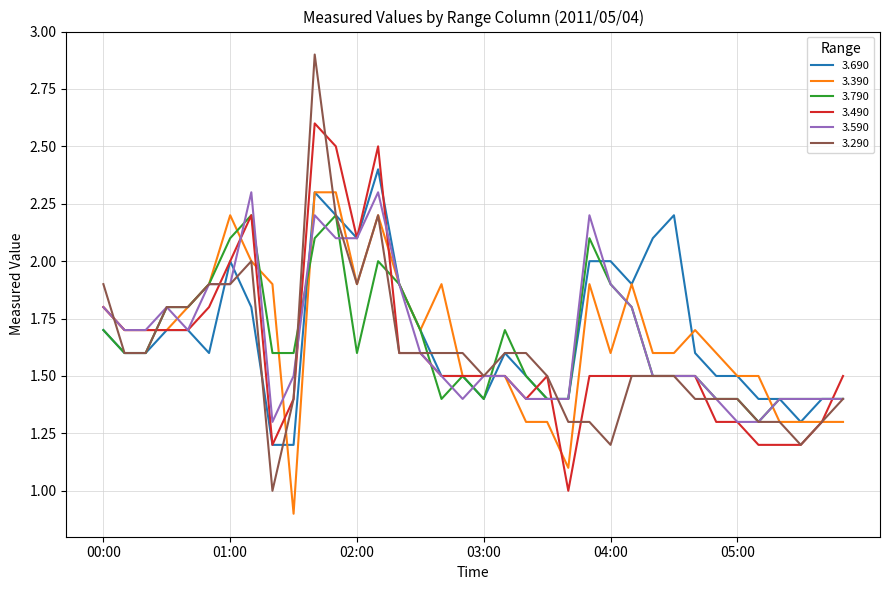

What is the highest value of the 3.490 series?

2.6